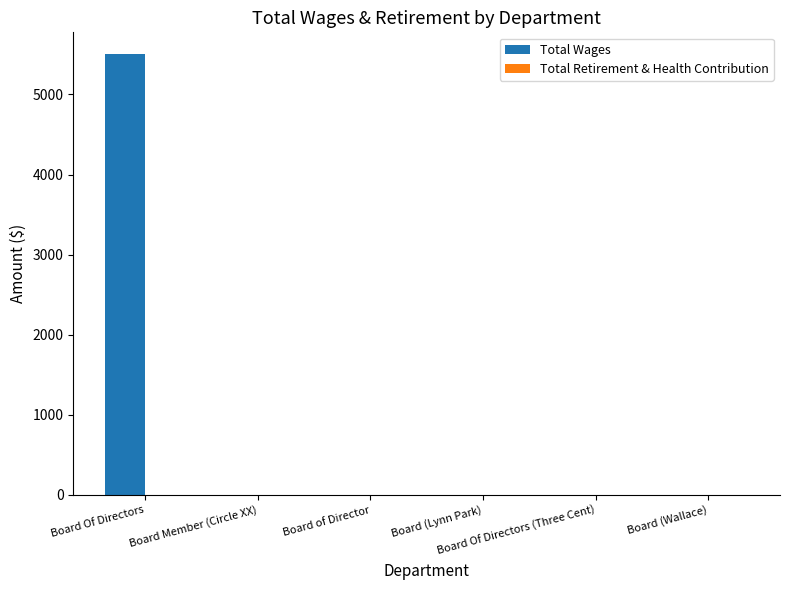

What is the maximum value shown in the chart?

5500